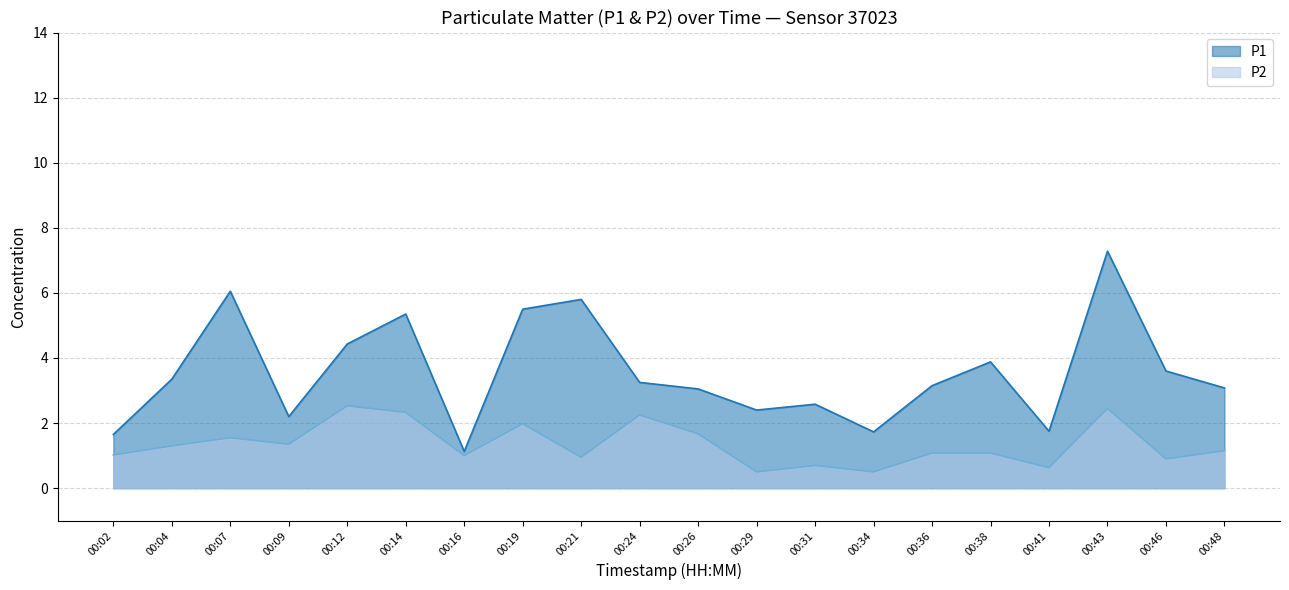

At which category does P2 reach its first local peak?

00:07